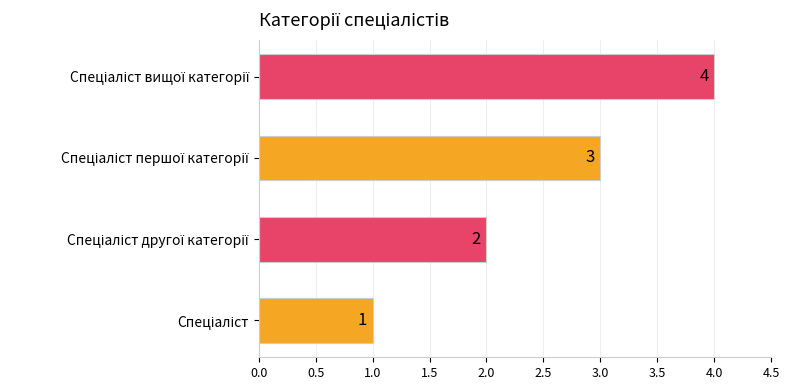

Reading right to left, list all the values displayed in this chart.

4	3	2	1